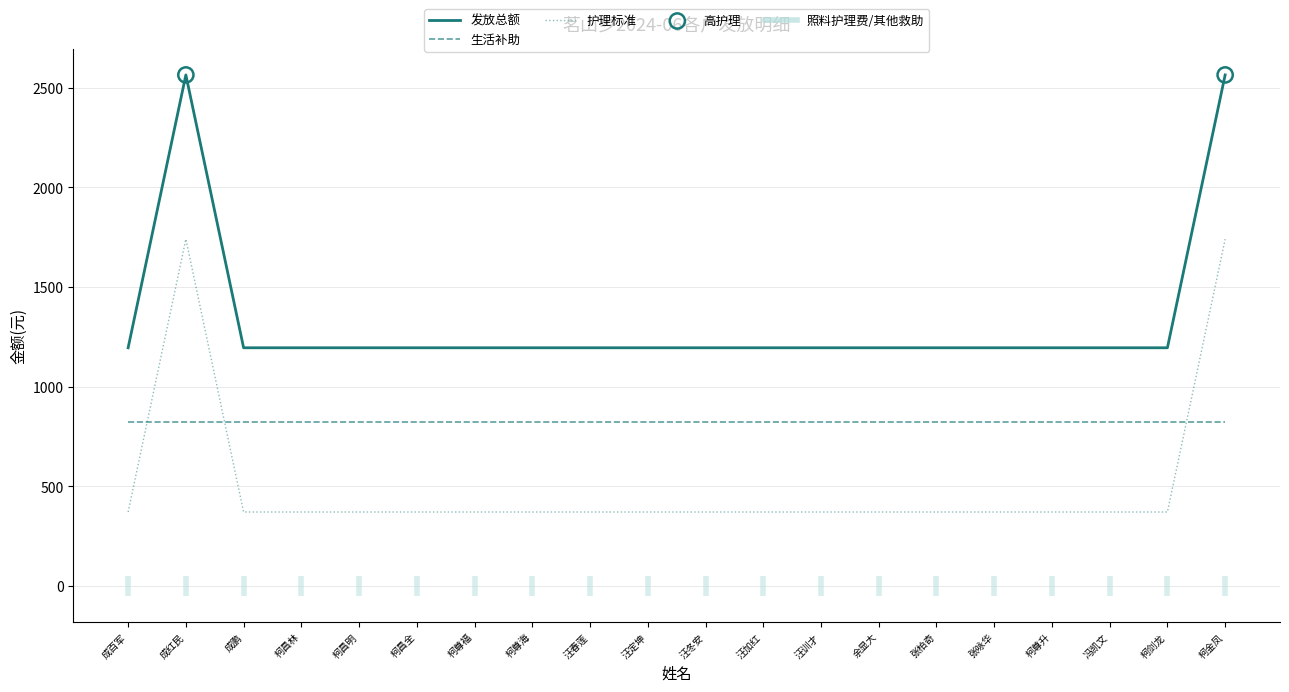

At how many categories does at least one series exceed 1791?

2